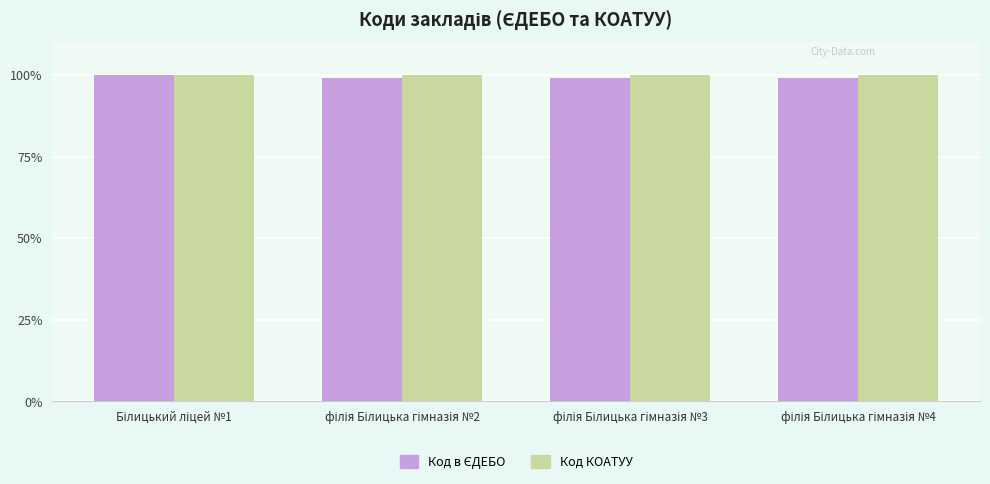

Are the bars horizontal?

No